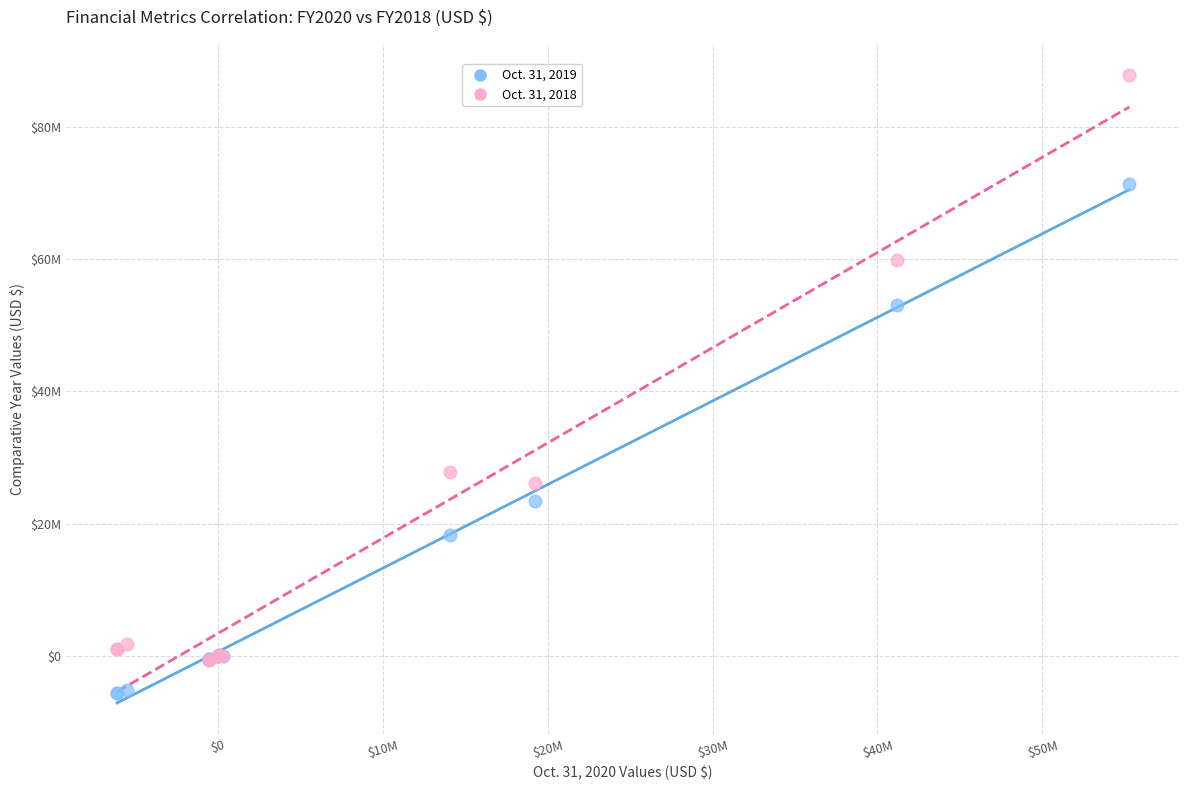

What are all the series names shown in the legend?

Oct. 31, 2019, Oct. 31, 2018